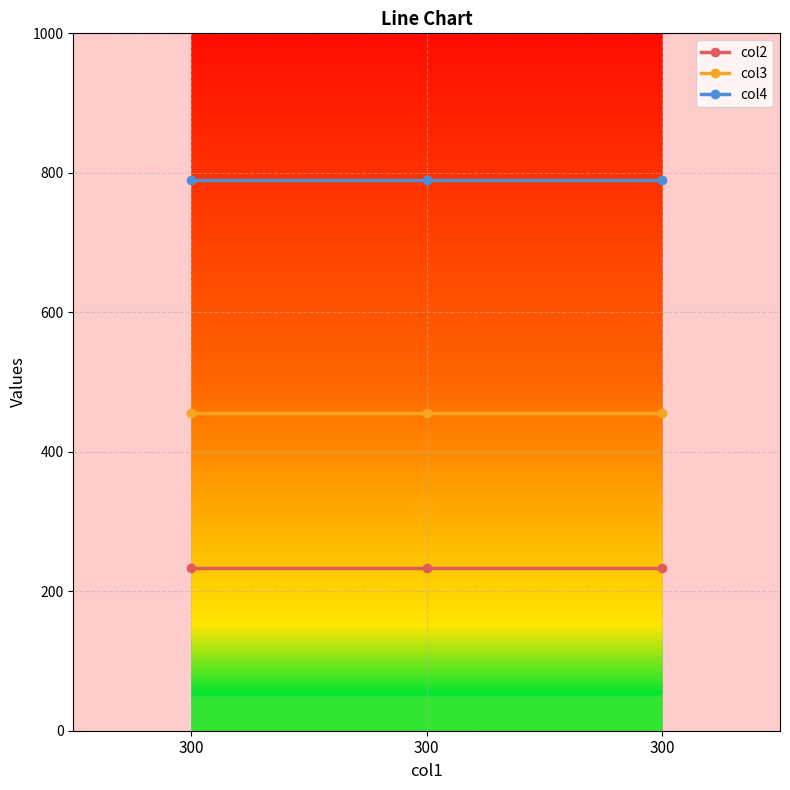

What is the sum of all col3 values?

1368